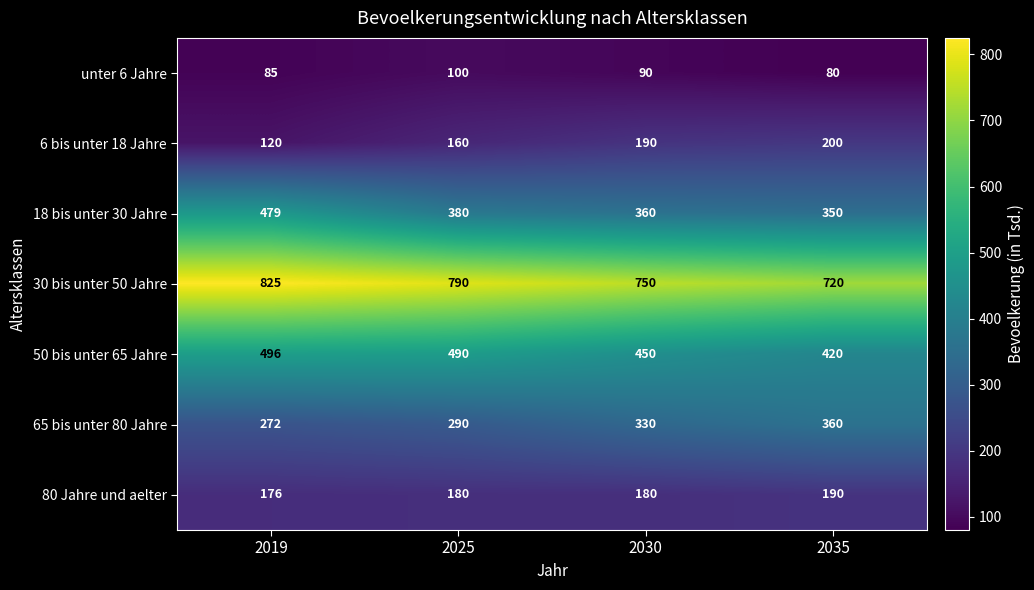

At which label does 80 Jahre und aelter reach its minimum?

2019